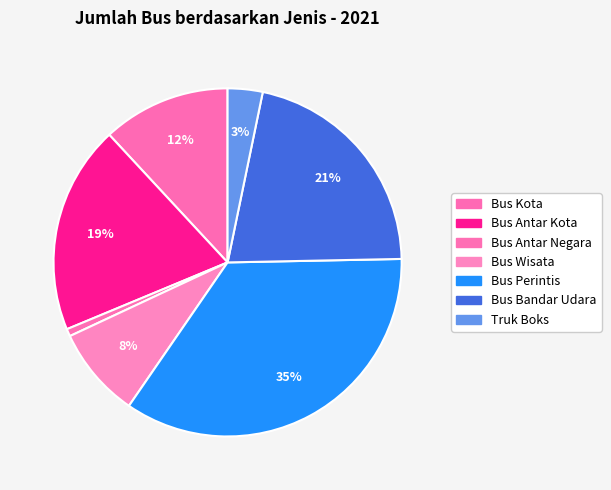

How many slices are in this pie chart?

7